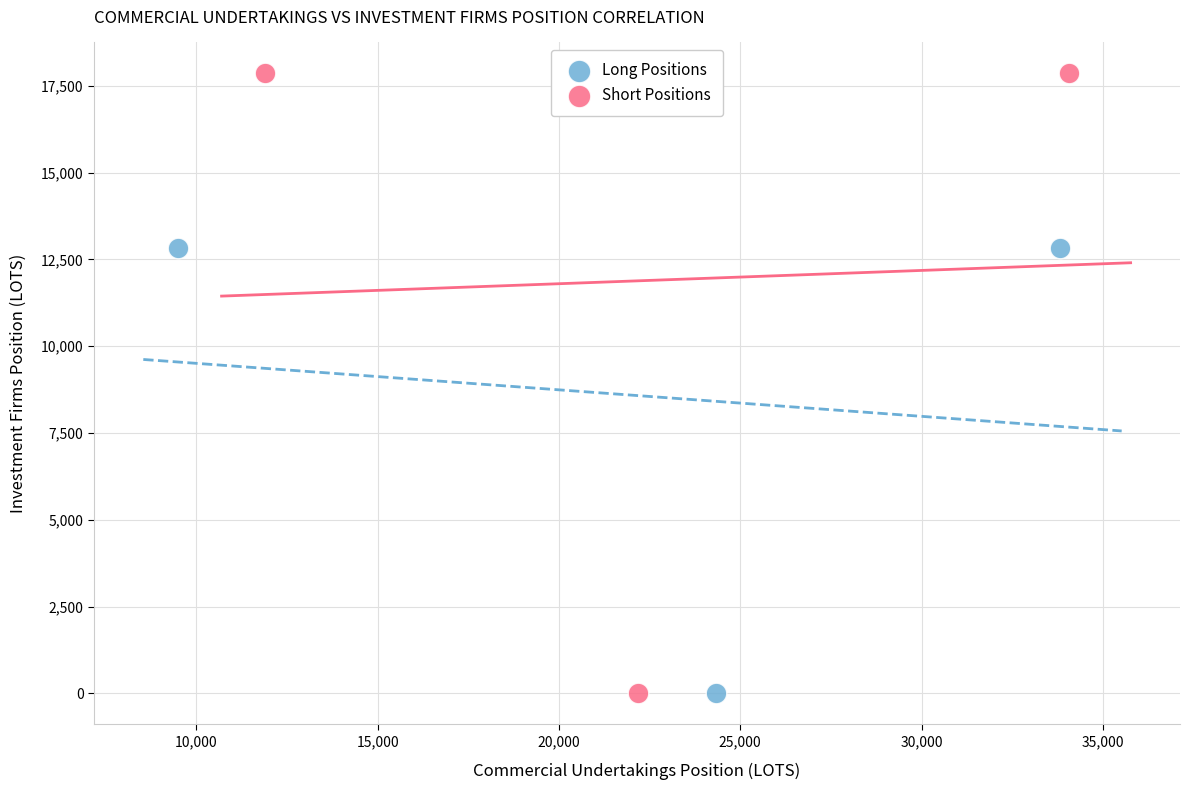

Which series has the largest Y range (max minus min)?

Short Positions